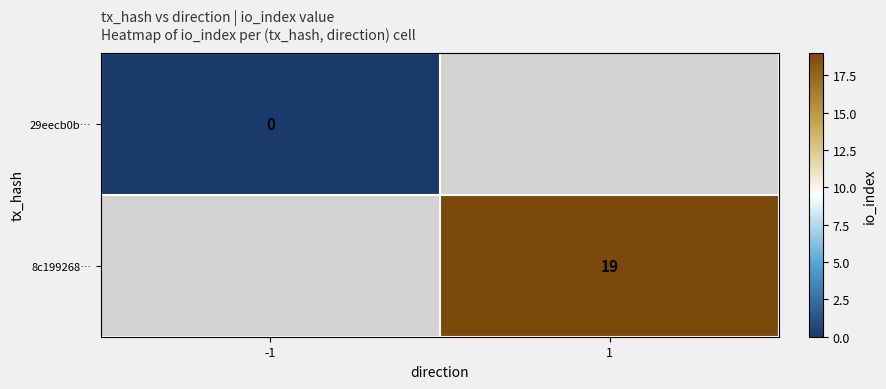

True or false: 8c199268… has a value of 19 at 1.

True